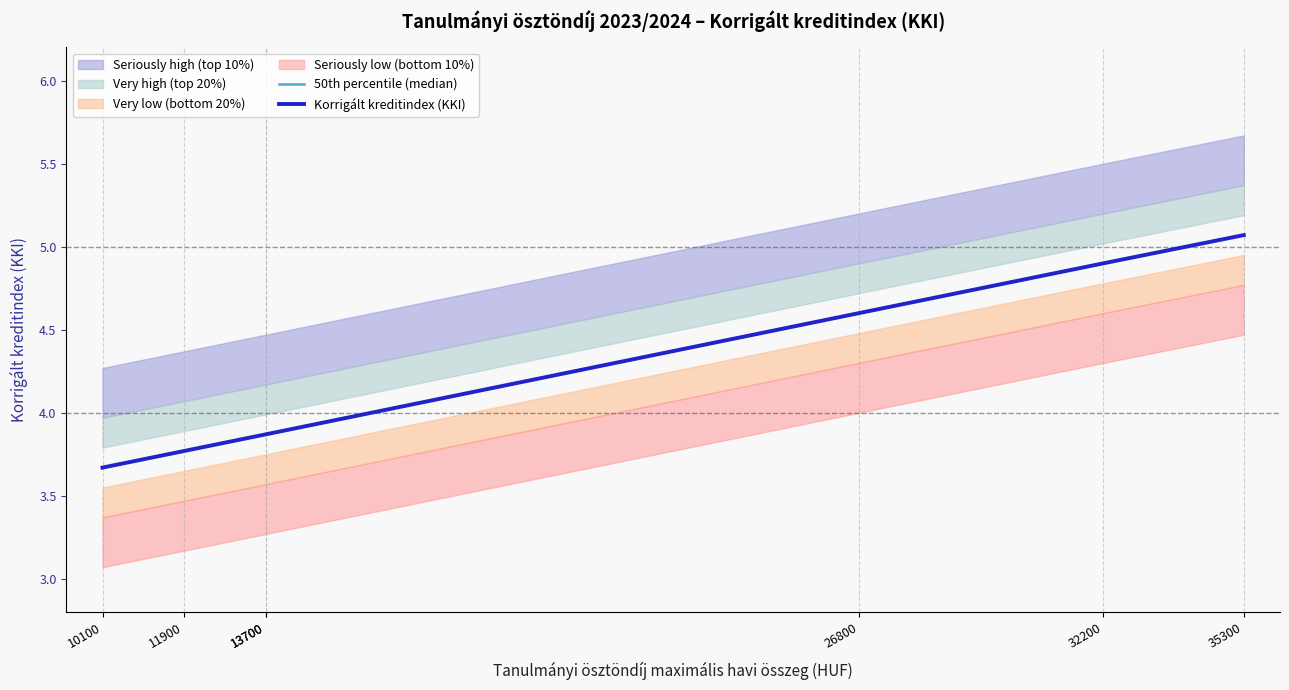

What is the sum of the Korrigált kreditindex (KKI) values at 35300 and 32200?

10.0